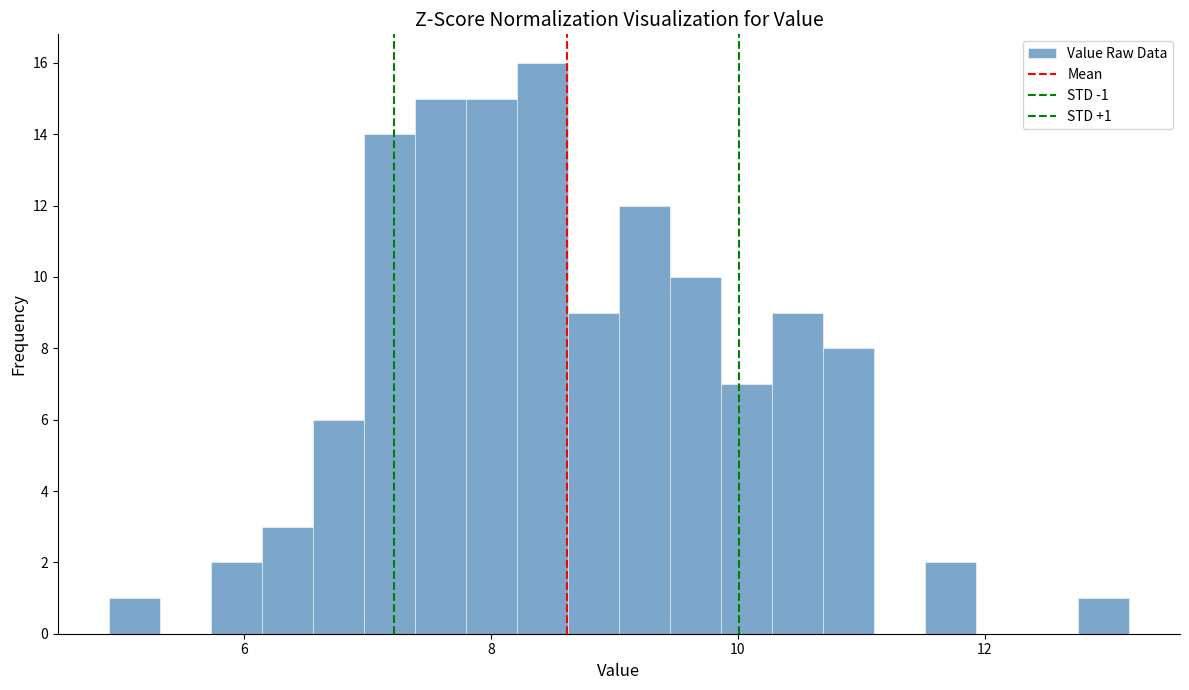

Around what value on the x-axis is the tallest bar? Give the approximate position of its centre, as read against the axis.

8.4